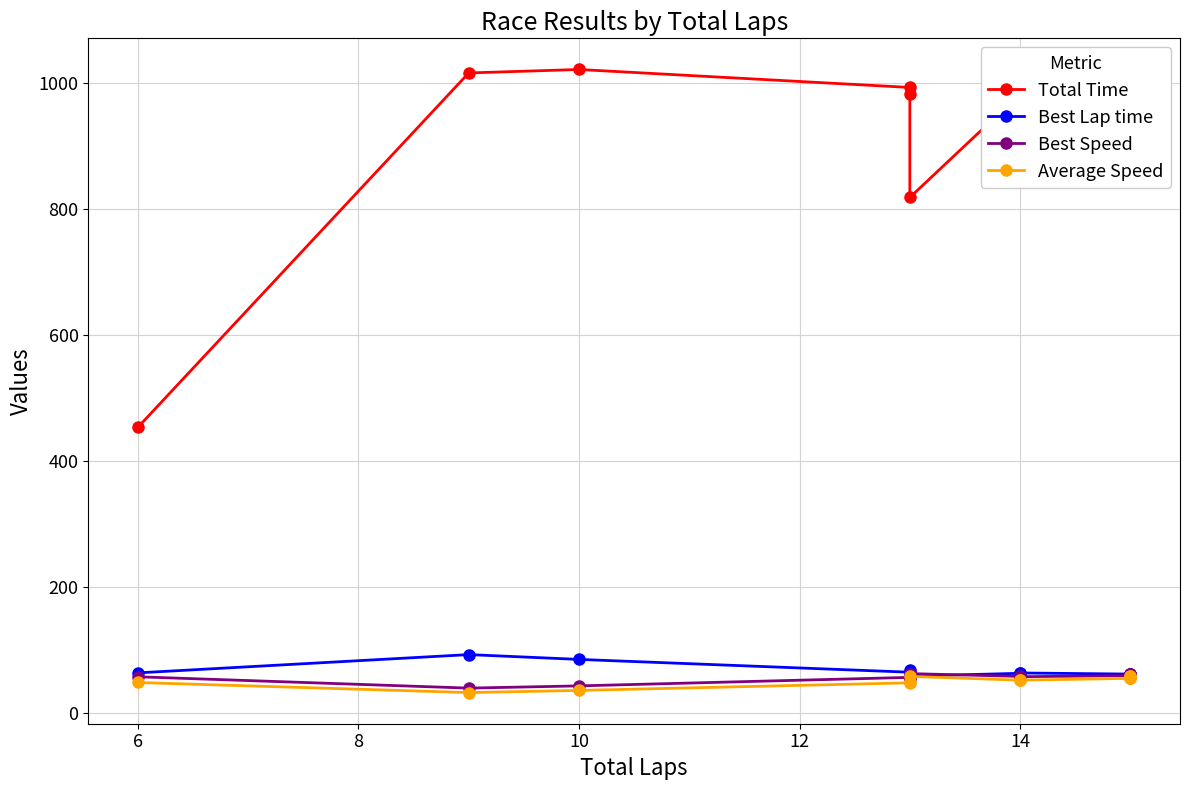

How many lines are shown in the chart?

4